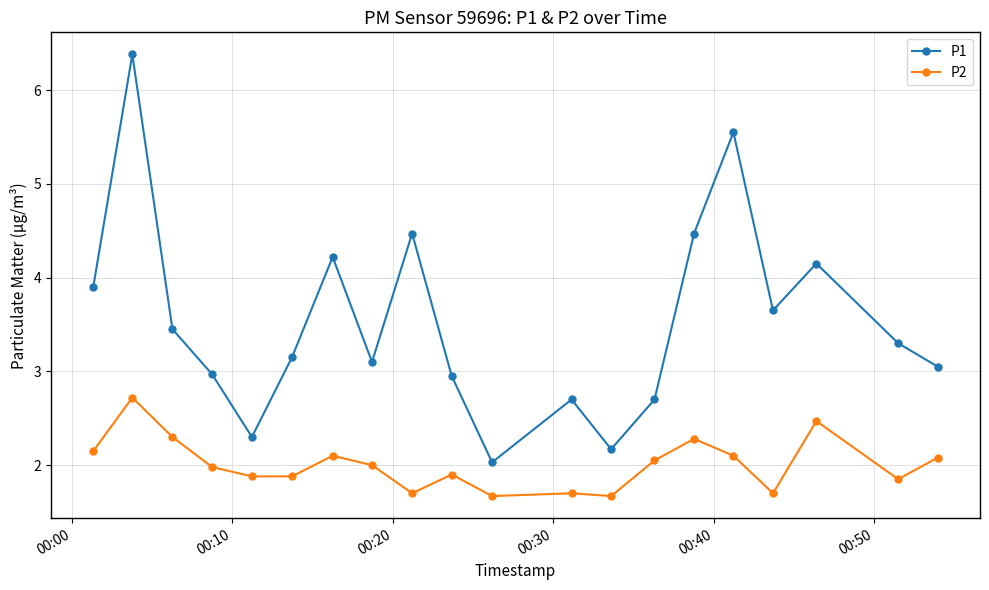

True or false: P2 and P1 cross at least once.

False